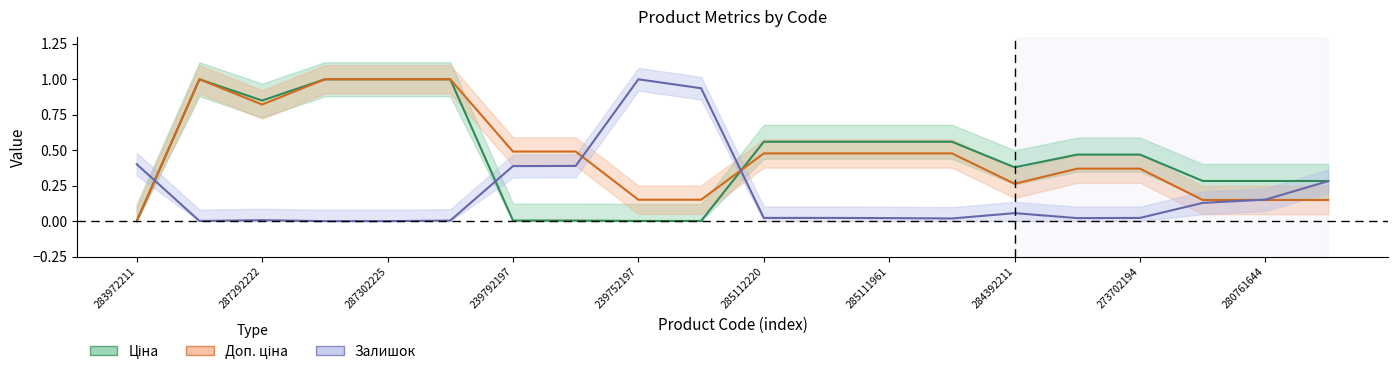

Reading right to left, list all the values displayed in this chart.

Ціна: 0.3	0.3	0.3	0.5	0.5	0.4	0.6	0.6	0.6	0.6	0.0	0.0	0.0	0.0	1.0	1.0	1.0	0.9	1.0	0.0
Доп. ціна: 0.1	0.1	0.1	0.4	0.4	0.3	0.5	0.5	0.5	0.5	0.2	0.2	0.5	0.5	1.0	1.0	1.0	0.8	1.0	0.0
Залишок: 0.3	0.2	0.1	0.0	0.0	0.1	0.0	0.0	0.0	0.0	0.9	1.0	0.4	0.4	0.0	0.0	0.0	0.0	0.0	0.4